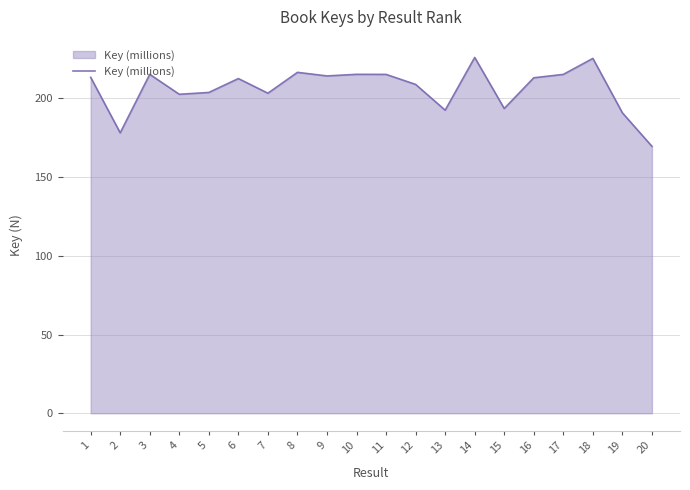

What is the greatest value displayed?

226.0